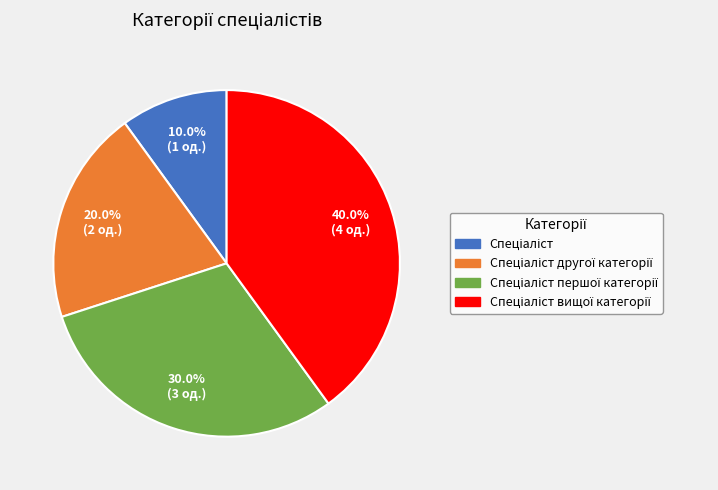

Is there any slice that represents more than half of the pie?

No